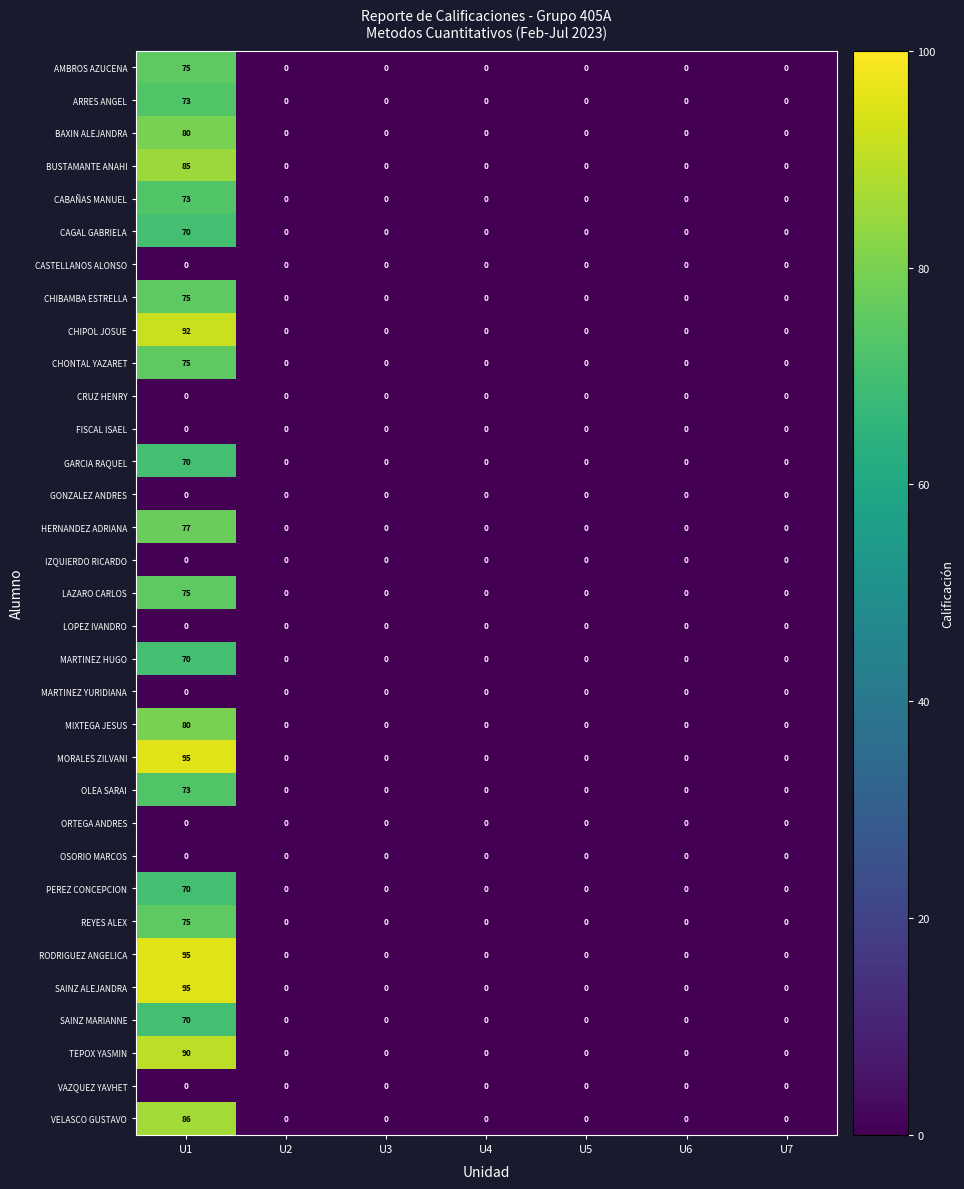

At how many categories does at least one series exceed 32?

1